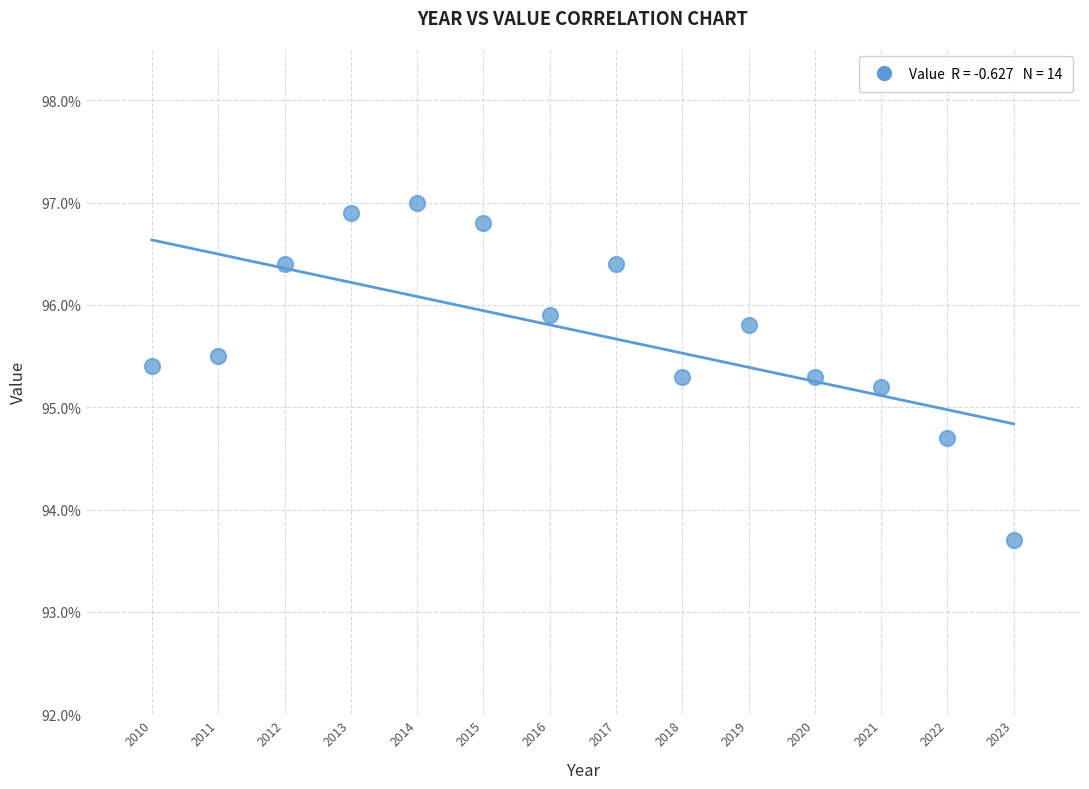

What Y value in the scatter plot is closest to 95?

95.2